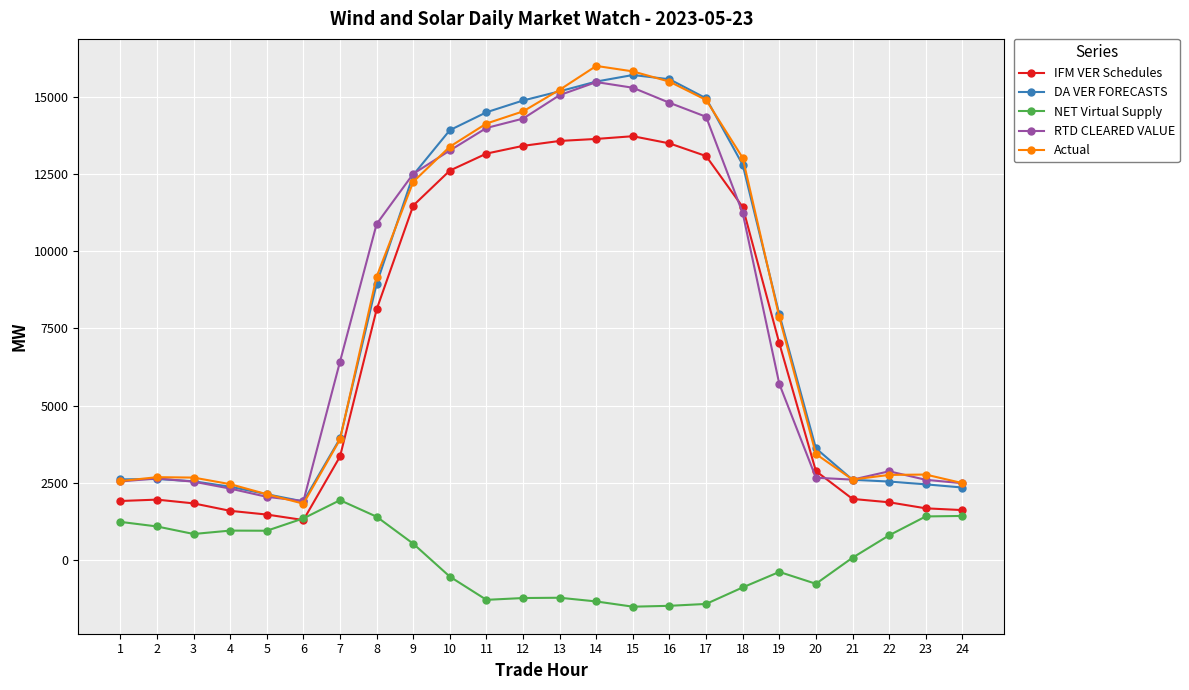

What is the difference between the Actual values at 5 and 10?

11242.6